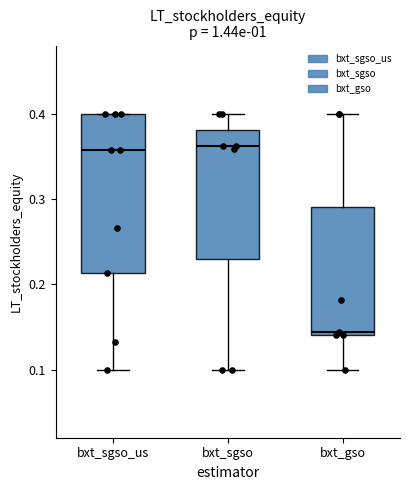

Reading left to right, transcribe this box plot: for each box, give where its median line is, the range the box spans, and where its two whiskers end, as read against the y-axis. The values are not printed on the chart, so give them approximately, as read against the axis.

bxt_sgso_us: median 0.36, box 0.21 to 0.40, whiskers 0.10 to 0.40
bxt_sgso: median 0.36, box 0.23 to 0.38, whiskers 0.10 to 0.40
bxt_gso: median 0.14, box 0.14 to 0.29, whiskers 0.10 to 0.40